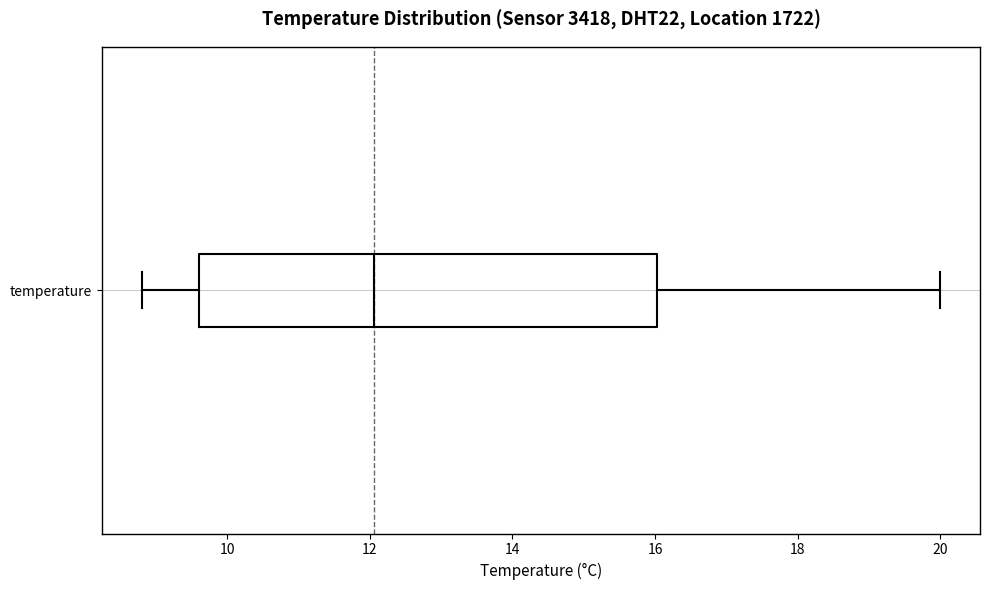

Transcribe this box plot: give where the median line is, the range the box spans, and where the two whiskers end, as read against the x-axis. The values are not printed on the chart, so give them approximately, as read against the axis.

median 12.0, box 9.6 to 16.0, whiskers 8.8 to 20.0